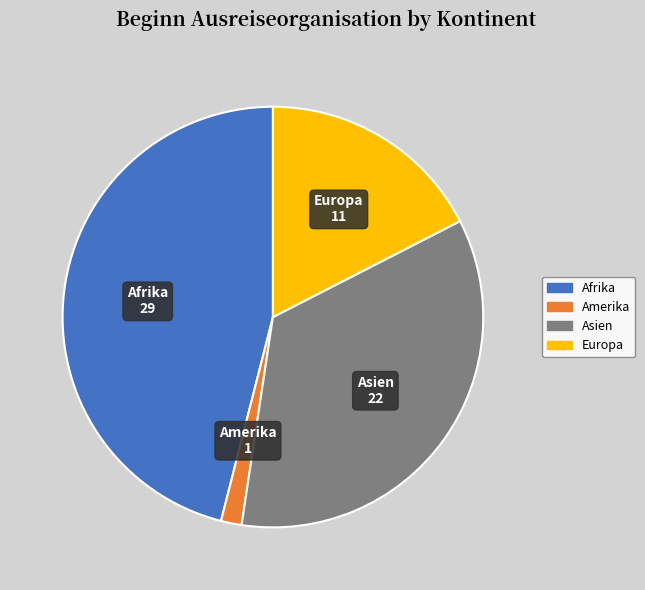

Is there any slice that represents more than half of the pie?

No